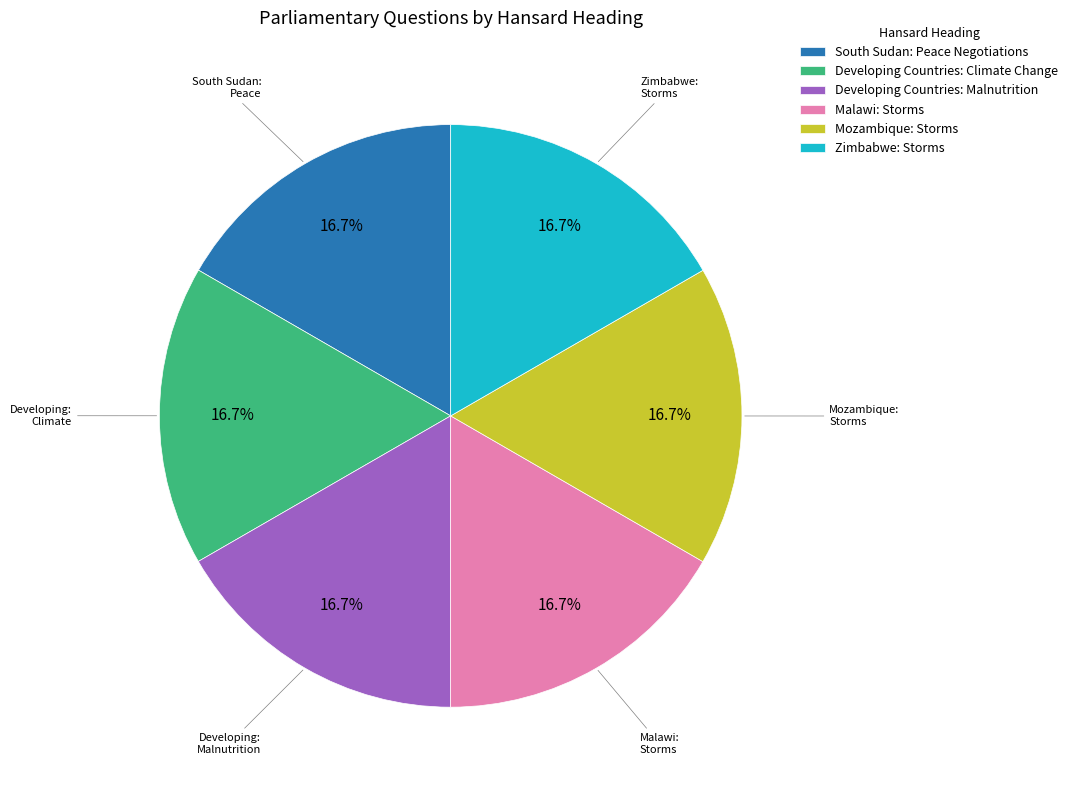

Is it true that Developing Countries: Climate Change is 30% of the pie?

False